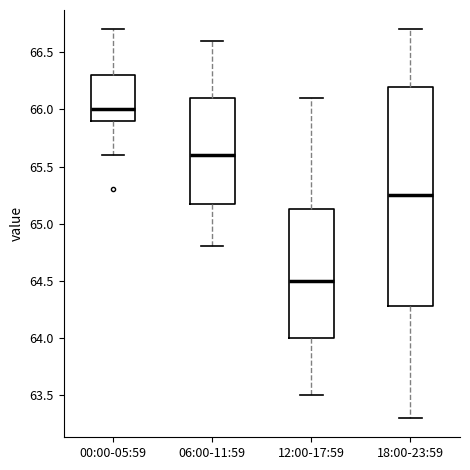

Which box's median line is the lowest?

12:00-17:59